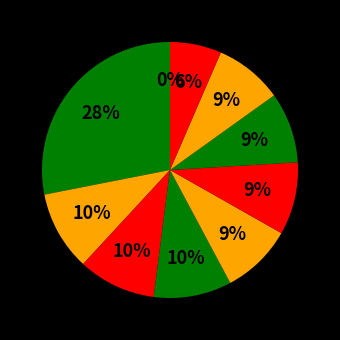

How many segments does this pie chart have?

10